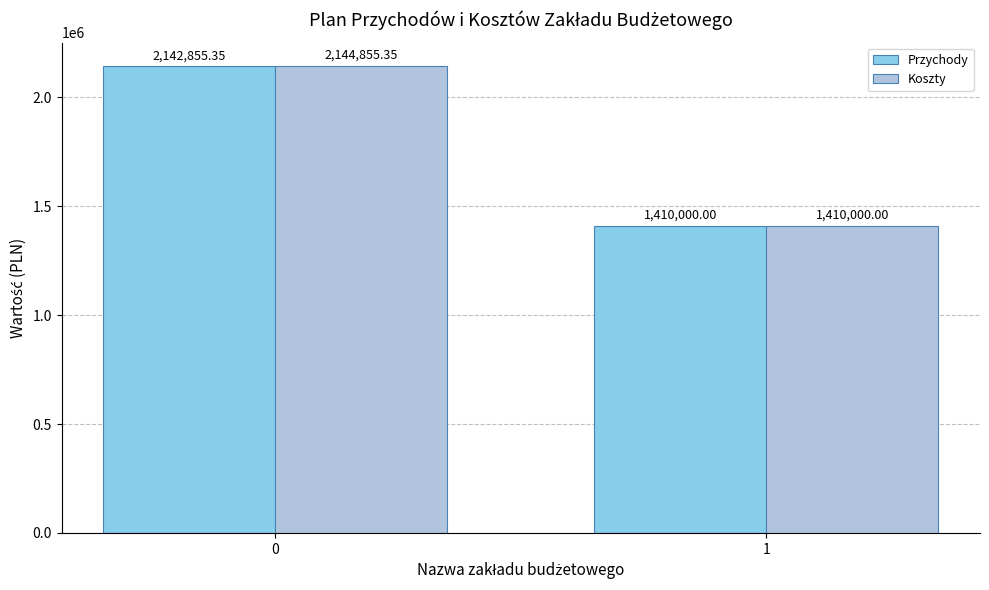

Reading right to left, transcribe all the data shown in this chart.

Przychody: 1=1410000.0	0=2142855.4
Koszty: 1=1410000.0	0=2144855.4